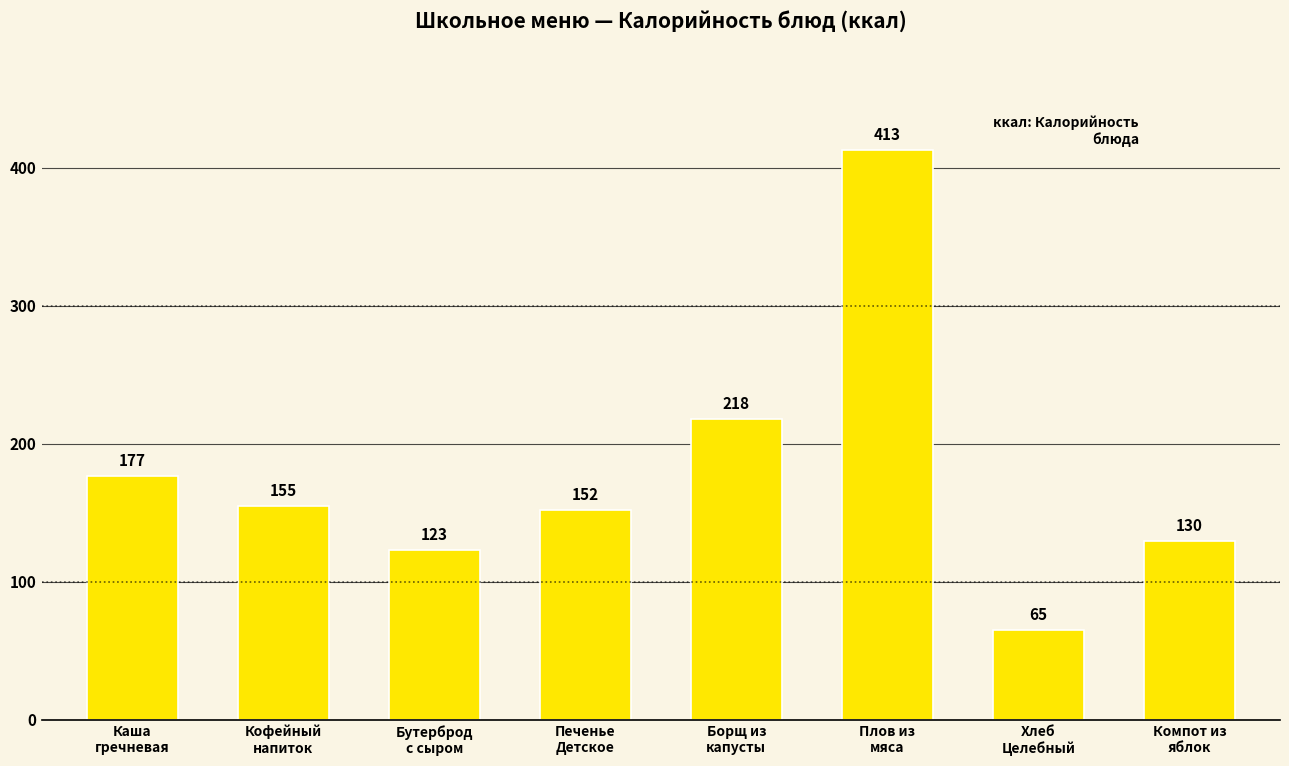

How many bars are there in total?

8